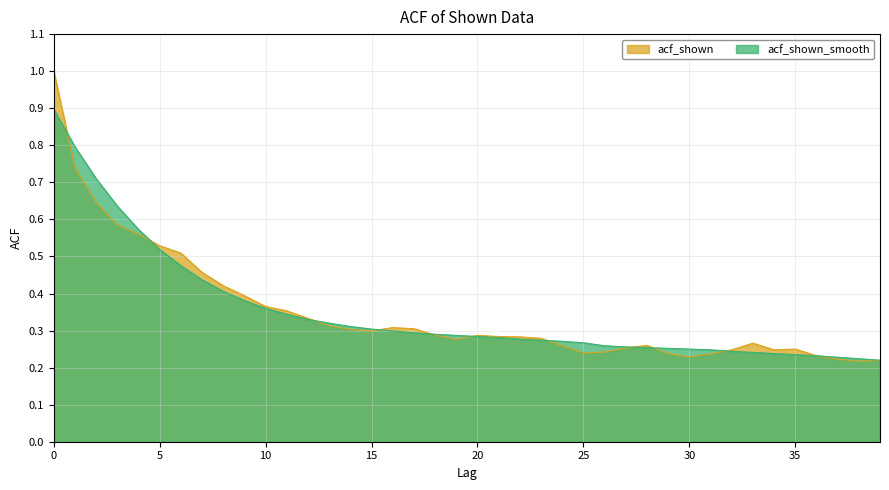

How many series are shown in this chart?

2